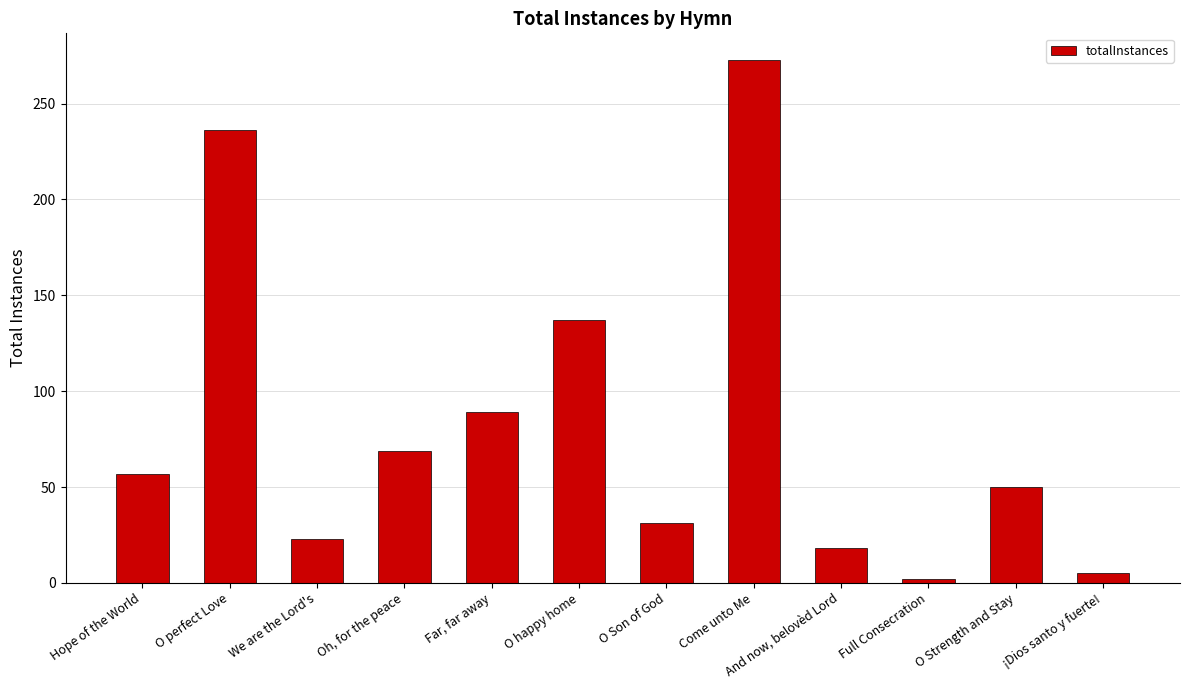

Reading right to left, transcribe all the data shown in this chart.

¡Dios santo y fuerte!=5	O Strength and Stay=50	Full Consecration=2	And now, belovèd Lord=18	Come unto Me=273	O Son of God=31	O happy home=137	Far, far away=89	Oh, for the peace=69	We are the Lord's=23	O perfect Love=236	Hope of the World=57